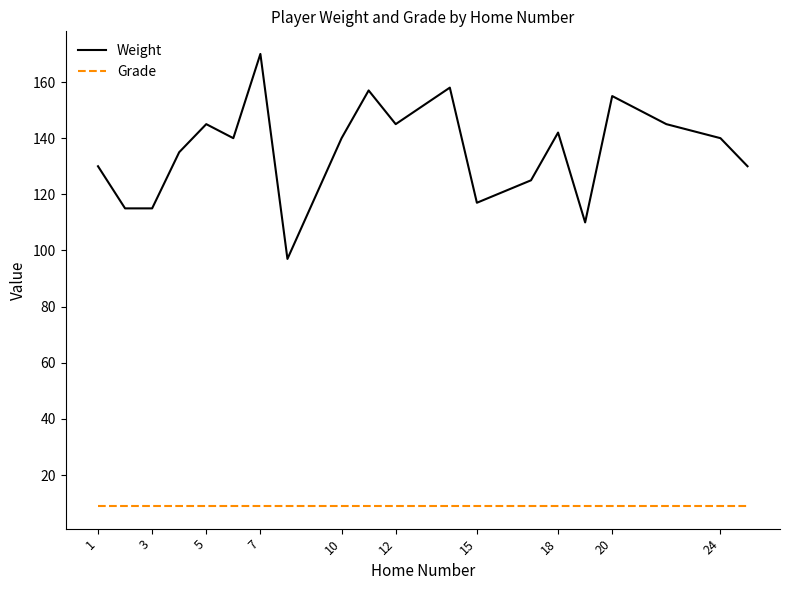

Which series has the largest total across all categories?

Weight